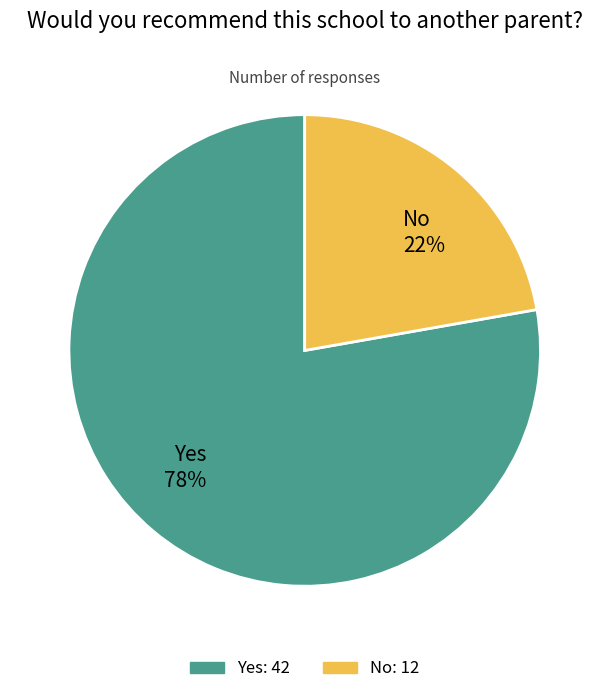

The No slice represents 22% of the pie. True or false?

True